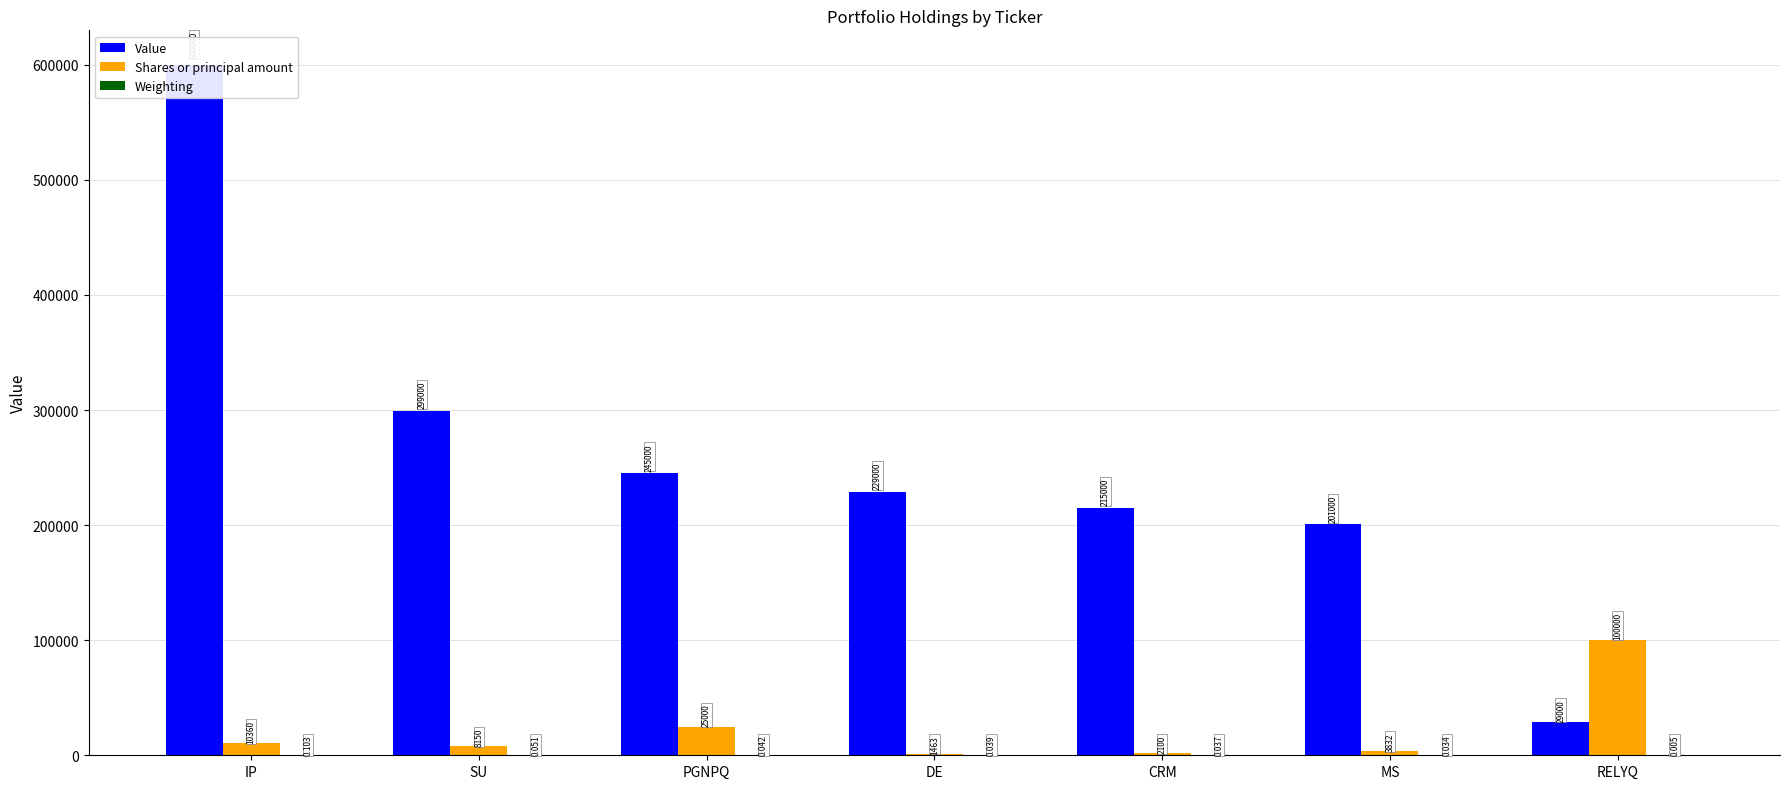

Reading right to left, extract all data points from this chart.

Value: RELYQ=29000.0	MS=201000.0	CRM=215000.0	DE=229000.0	PGNPQ=245000.0	SU=299000.0	IP=600000.0
Shares or principal amount: RELYQ=100000.0	MS=3832.0	CRM=2100.0	DE=1463.0	PGNPQ=25000.0	SU=8150.0	IP=10360.0
Weighting: RELYQ=0.0	MS=0.0	CRM=0.0	DE=0.0	PGNPQ=0.0	SU=0.1	IP=0.1